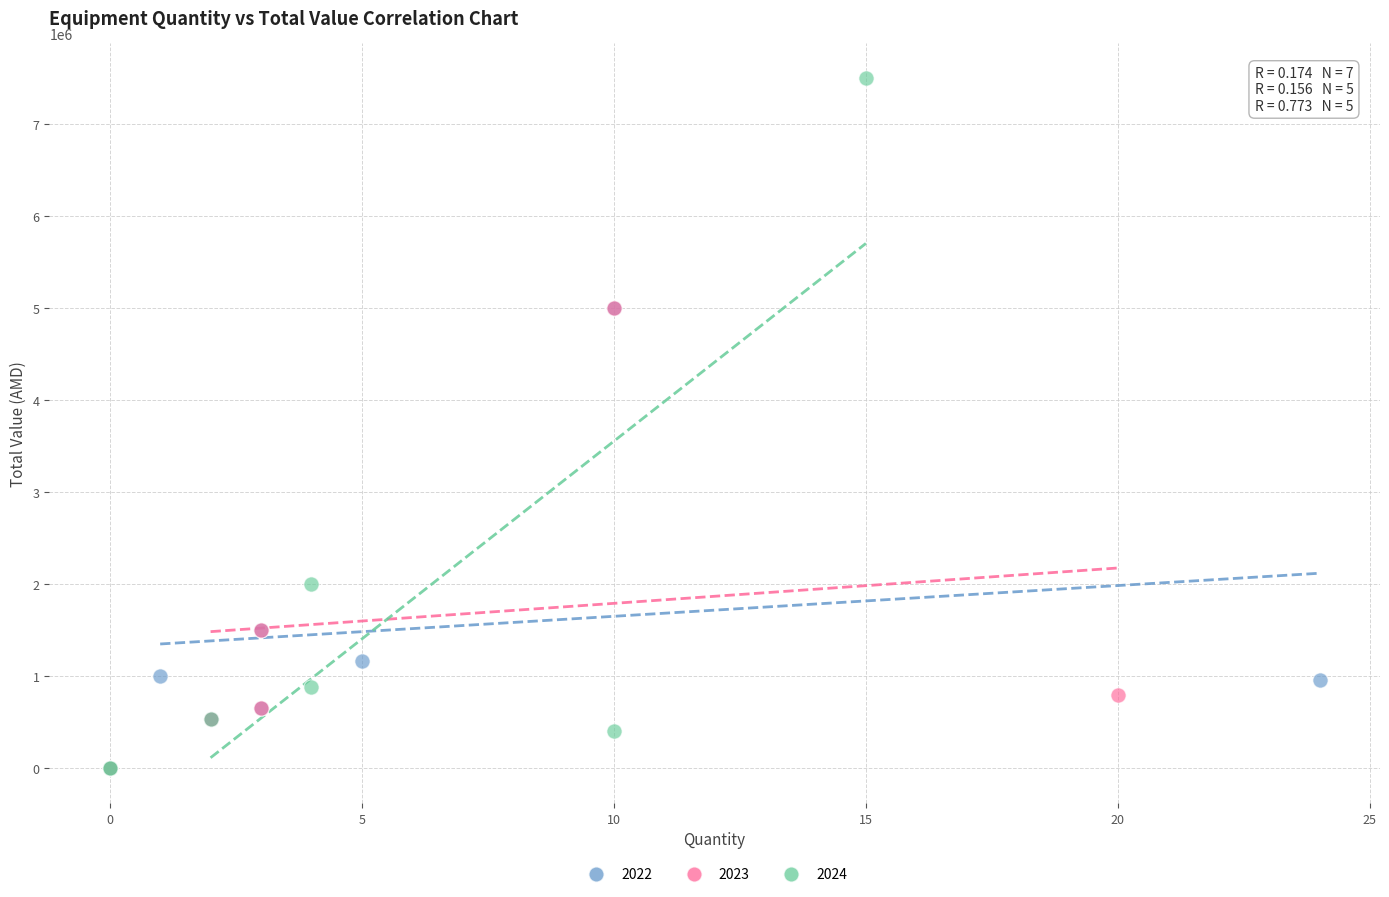

Which series has the largest Y range (max minus min)?

2024